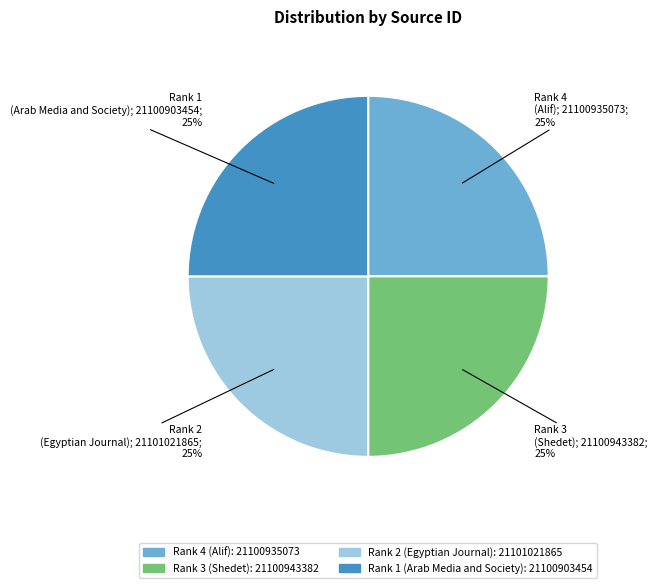

What is the ratio of the value at Rank 4 (Alif) to the value at Rank 2 (Egyptian Journal)?

1.0